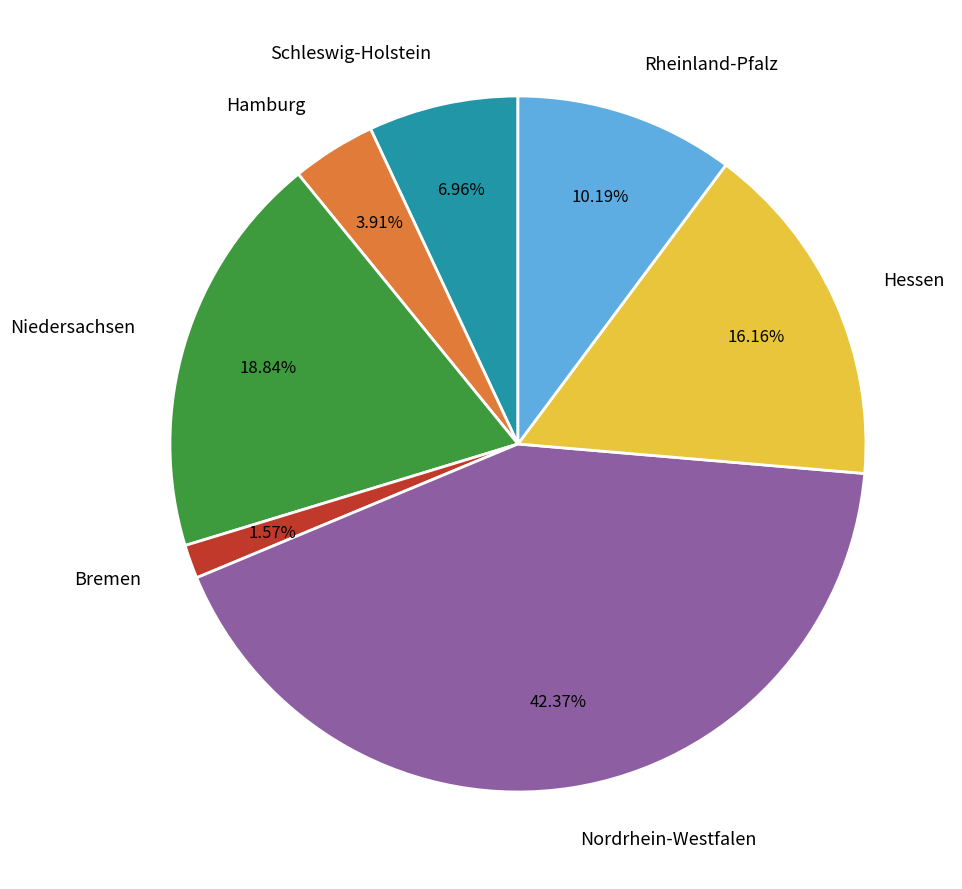

Which slice is the smallest?

Bremen